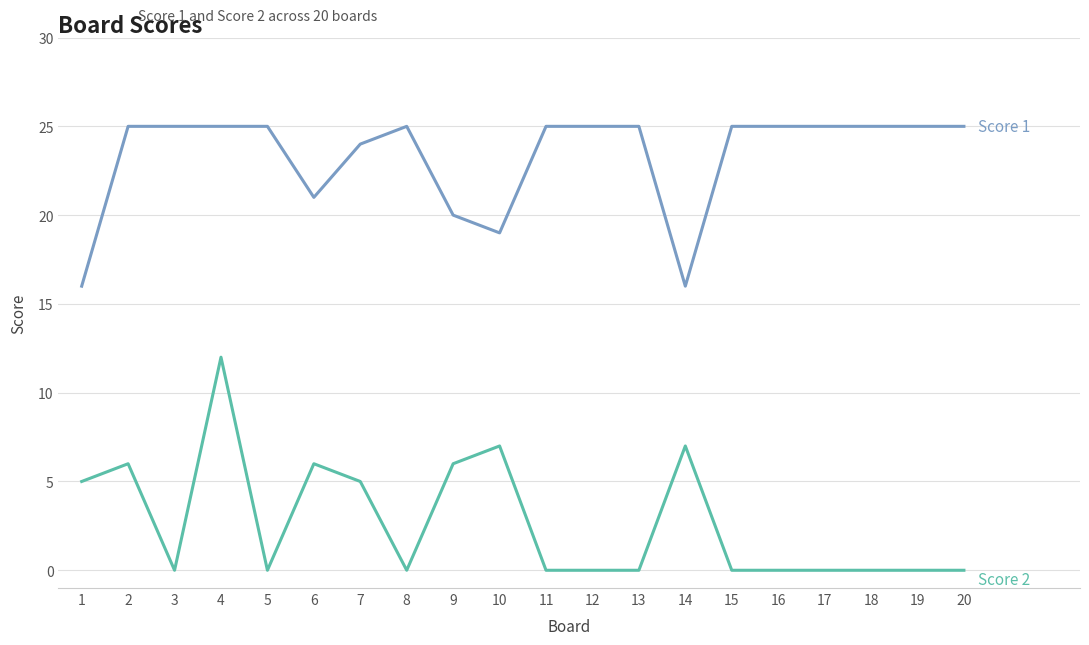

At which category is the sum across all series the highest?

4